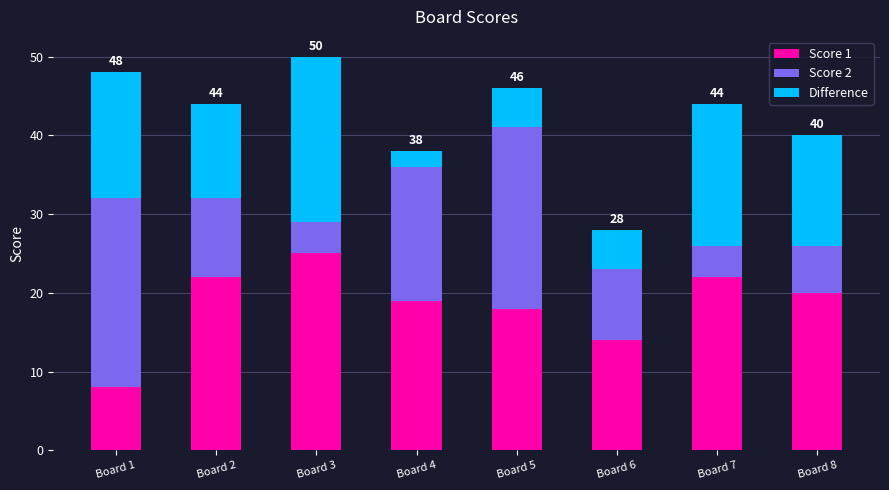

What is the total value across all series at Board 3?

50